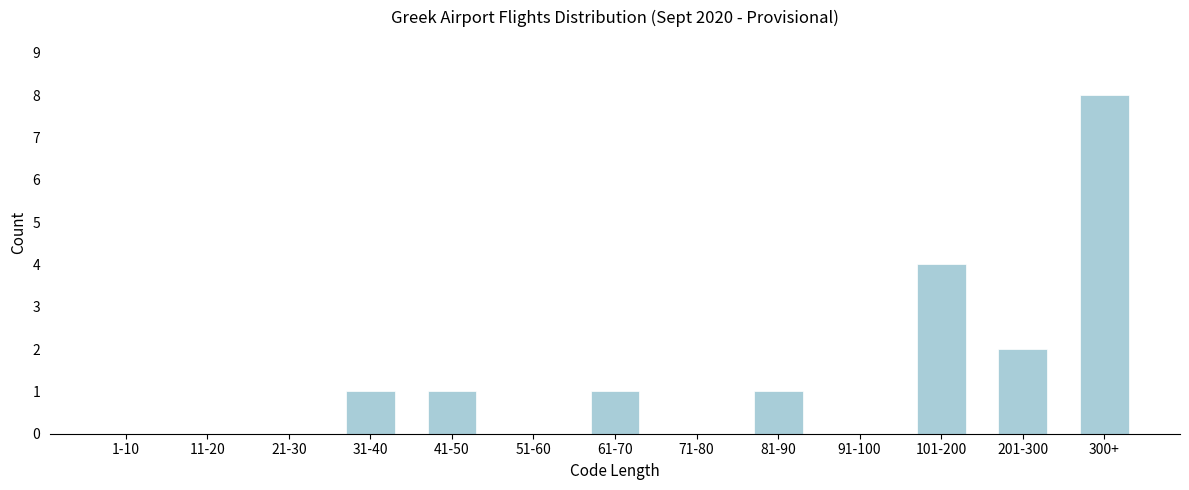

Reading left to right, list all the values displayed in this chart.

1-10=0	11-20=0	21-30=0	31-40=1	41-50=1	51-60=0	61-70=1	71-80=0	81-90=1	91-100=0	101-200=4	201-300=2	300+=8